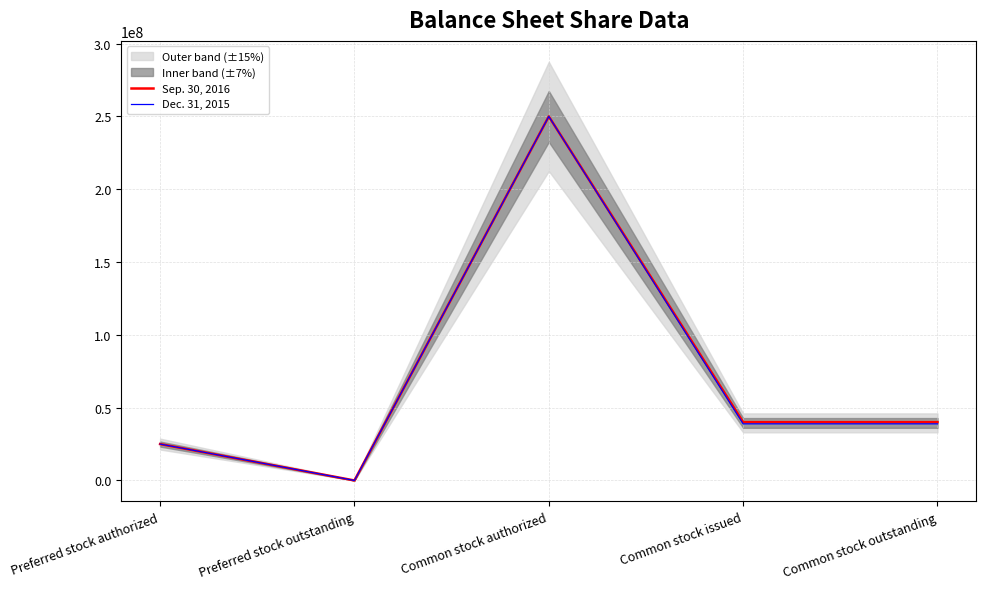

How many lines are shown in the chart?

2